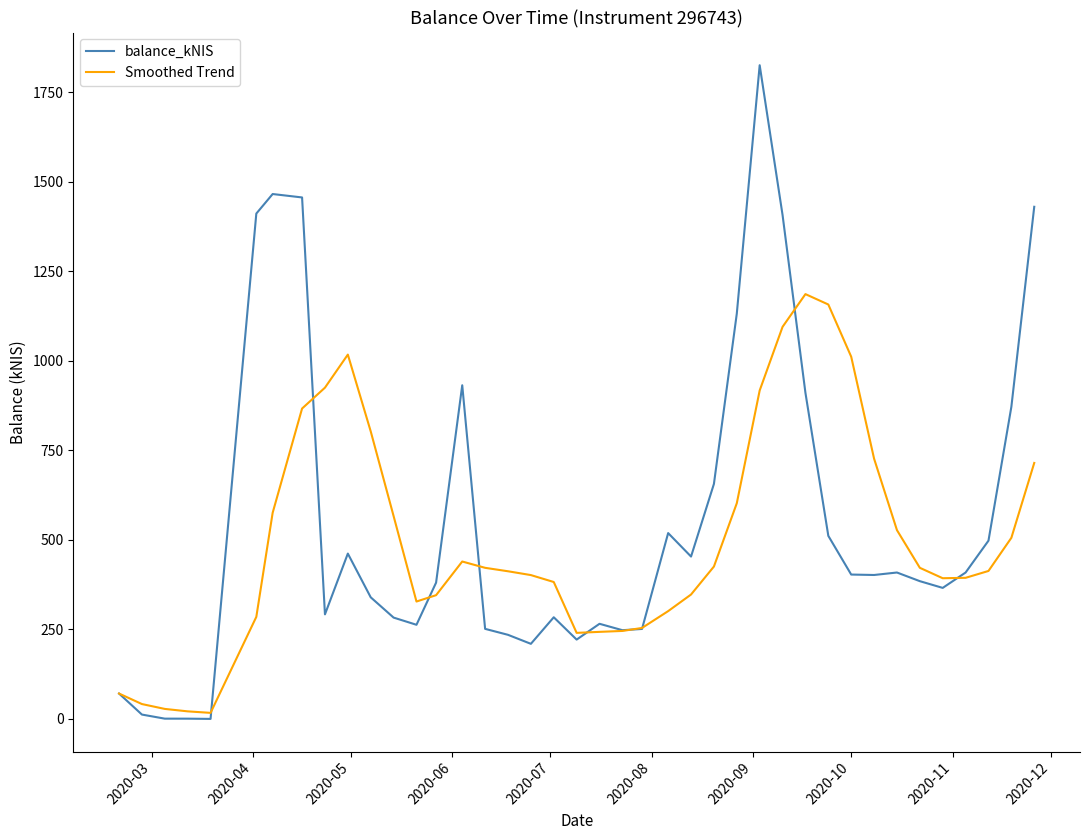

What is the greatest value displayed?

1826.2